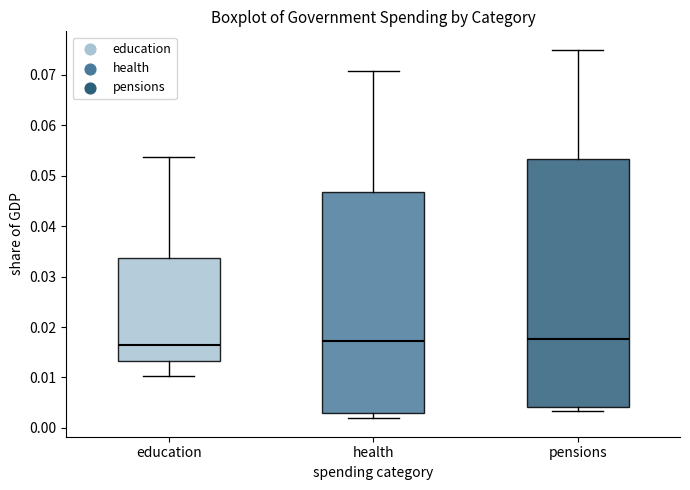

Reading left to right, read every box against the y-axis: the position of its median line, the range the box covers, and the ends of its whiskers. The values are not printed on the chart, so give them approximately, as read against the axis.

education: median 0.016, box 0.013 to 0.034, whiskers 0.010 to 0.054
health: median 0.017, box 0.003 to 0.047, whiskers 0.002 to 0.071
pensions: median 0.018, box 0.004 to 0.053, whiskers 0.003 to 0.075